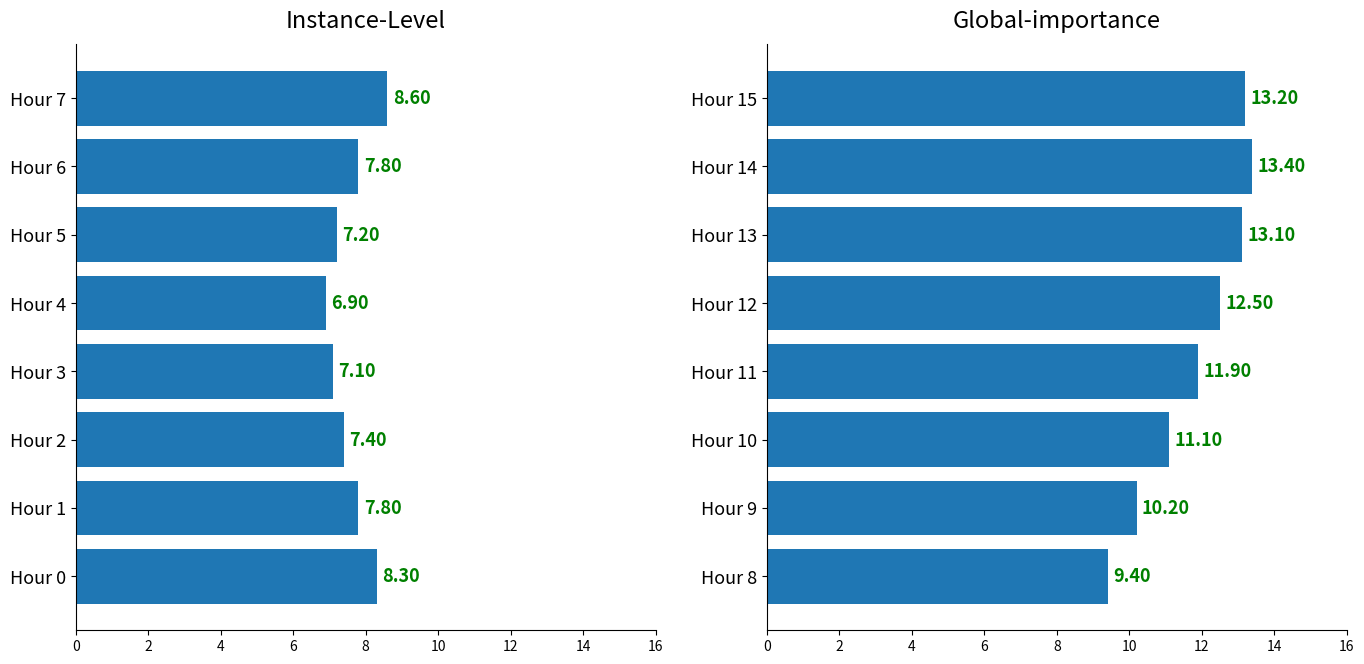

At how many categories does at least one series exceed 9?

8